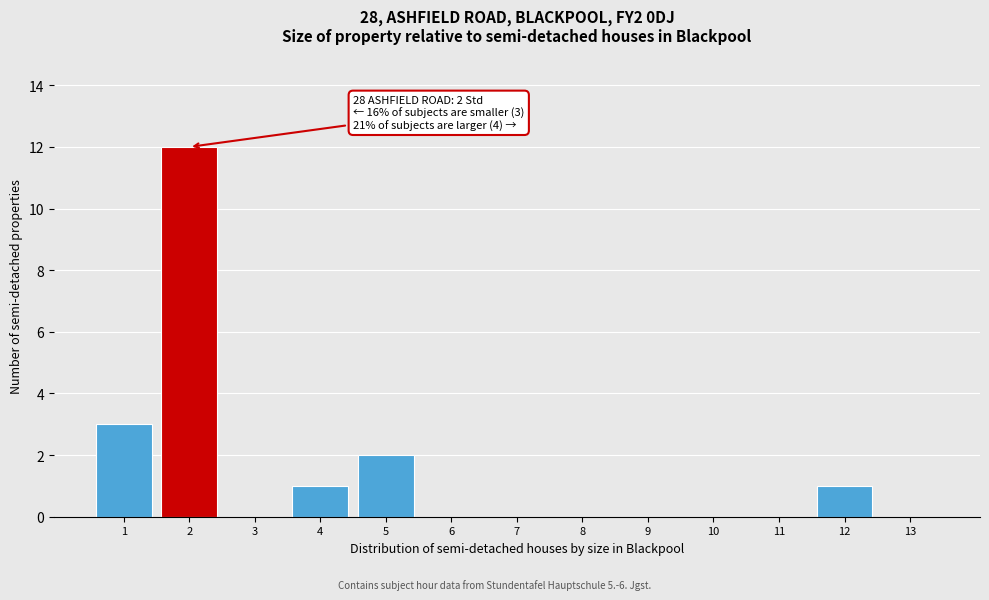

Which range on the x-axis has the tallest bar?

1.5 to 2.5